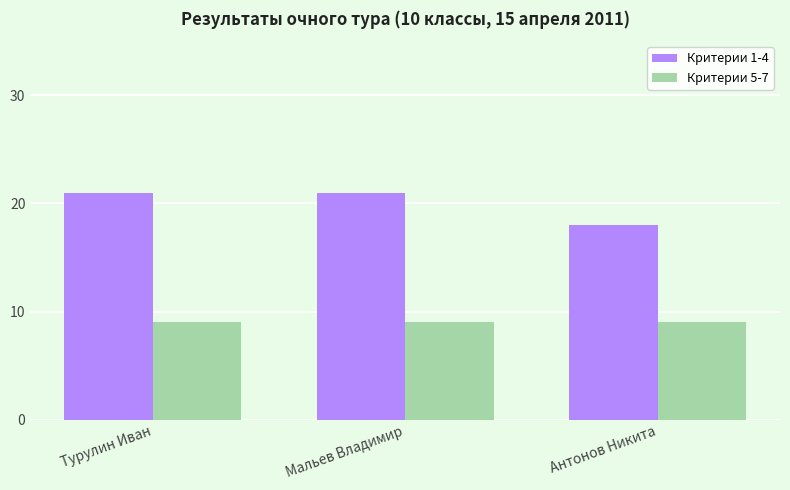

Reading right to left, list all the values displayed in this chart.

Критерии 1-4: Антонов Никита=18	Мальев Владимир=21	Турулин Иван=21
Критерии 5-7: Антонов Никита=9	Мальев Владимир=9	Турулин Иван=9